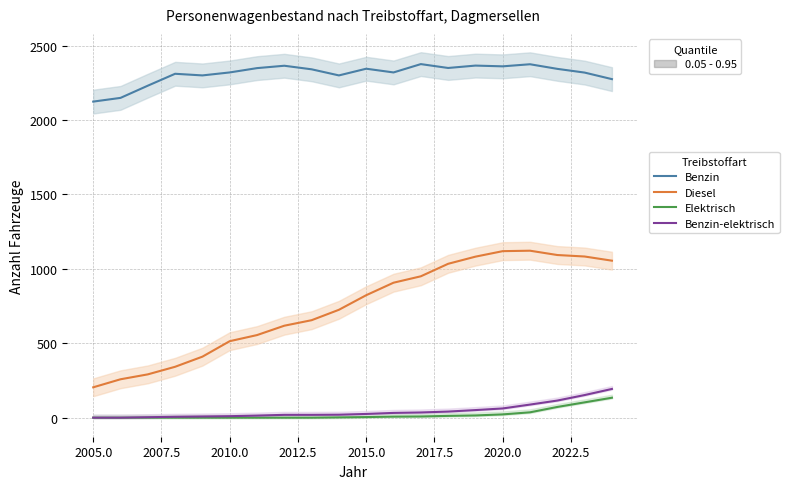

What is the average value of the Benzin-elektrisch series?

45